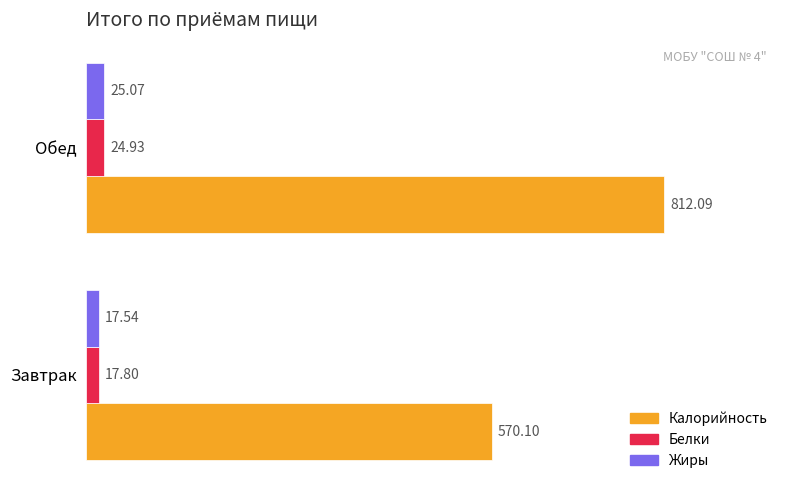

Is the value of Белки at Обед greater than the value of Жиры at Обед?

No